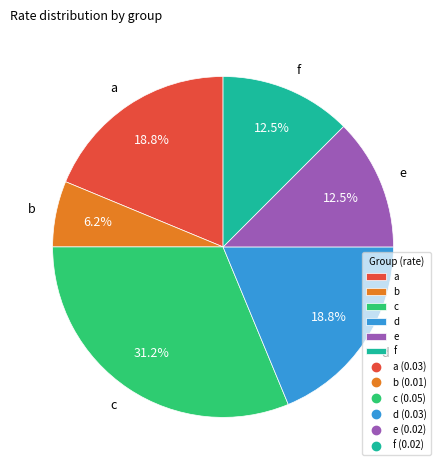

Is it true that c is 31% of the pie?

True